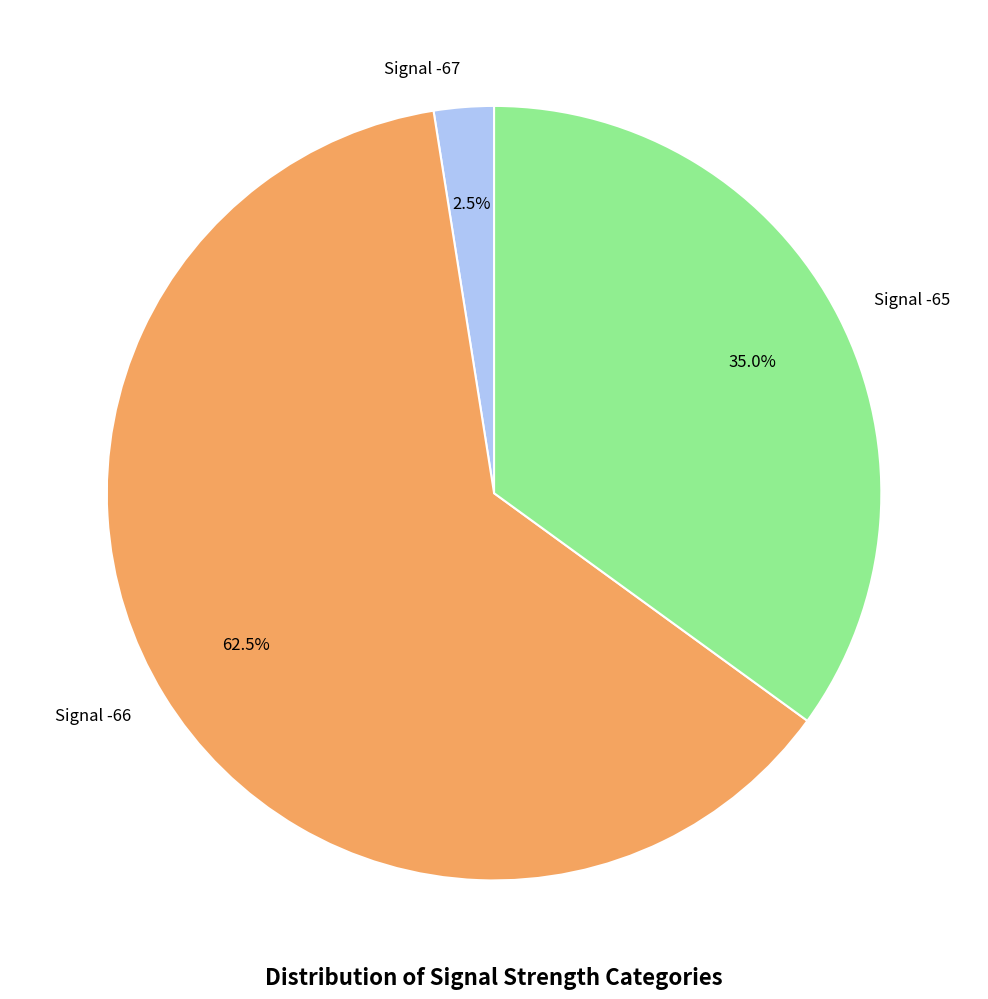

What is the smallest slice in the pie chart?

Signal -67